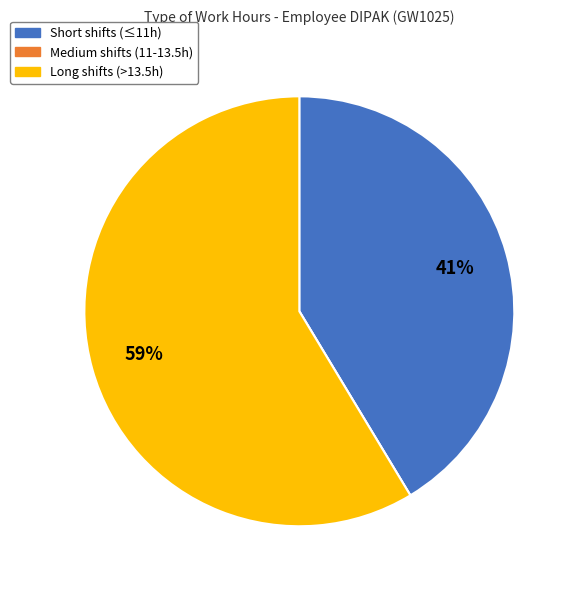

What is the largest slice in the pie chart?

Long shifts (>13.5h)